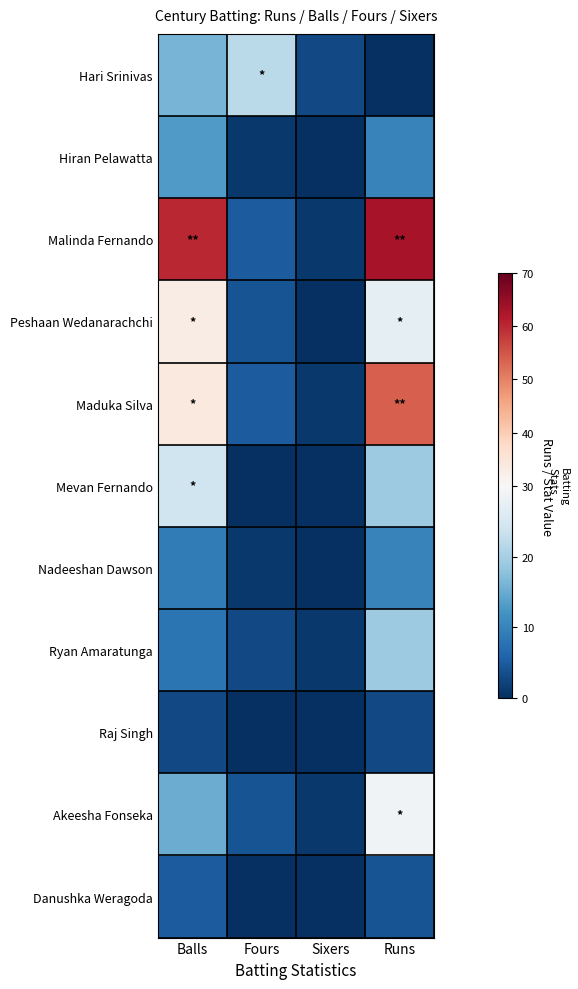

Reading right to left, extract all data points from this chart.

Hari Srinivas: Runs=0	Sixers=3	Fours=22	Balls=16
Hiran Pelawatta: Runs=10	Sixers=0	Fours=1	Balls=13
Malinda Fernando: Runs=63	Sixers=1	Fours=5	Balls=60
Peshaan Wedanarachchi: Runs=27	Sixers=0	Fours=4	Balls=33
Maduka Silva: Runs=54	Sixers=1	Fours=5	Balls=34
Mevan Fernando: Runs=19	Sixers=0	Fours=0	Balls=24
Nadeeshan Dawson: Runs=10	Sixers=0	Fours=1	Balls=9
Ryan Amaratunga: Runs=19	Sixers=1	Fours=3	Balls=8
Raj Singh: Runs=3	Sixers=0	Fours=0	Balls=3
Akeesha Fonseka: Runs=29	Sixers=1	Fours=4	Balls=15
Danushka Weragoda: Runs=4	Sixers=0	Fours=0	Balls=5